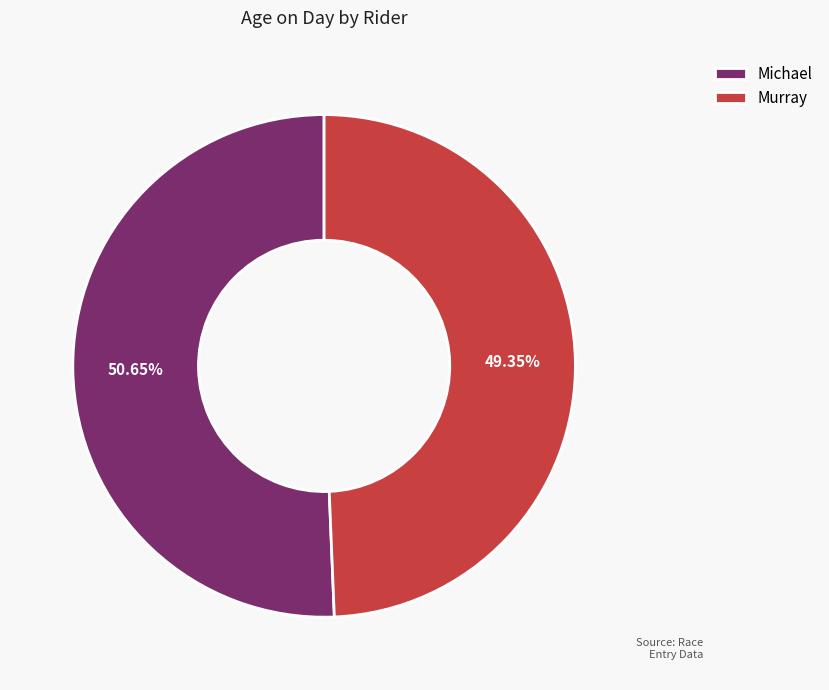

To the nearest percent, what percentage of the pie is Michael?

51%